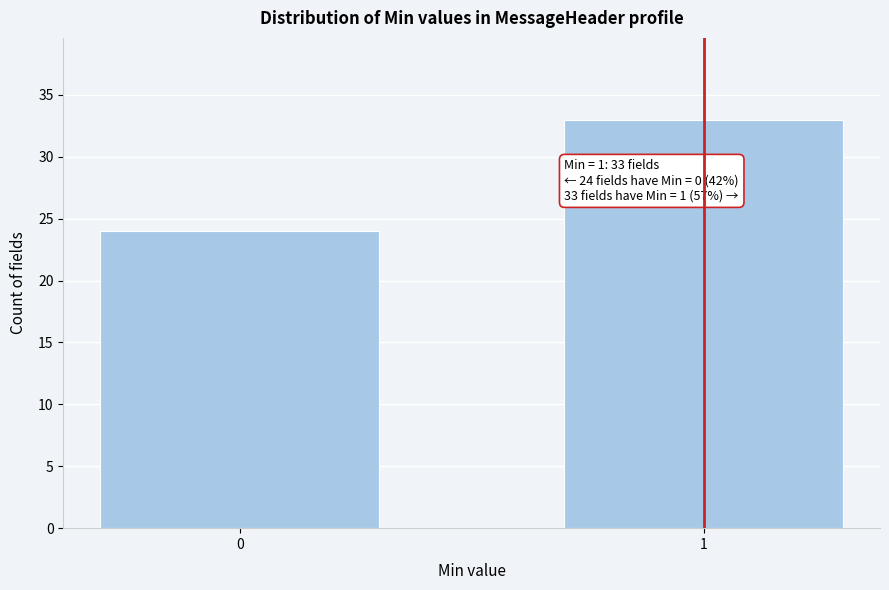

Reading left to right, transcribe all the data shown in this chart.

0=24	1=33